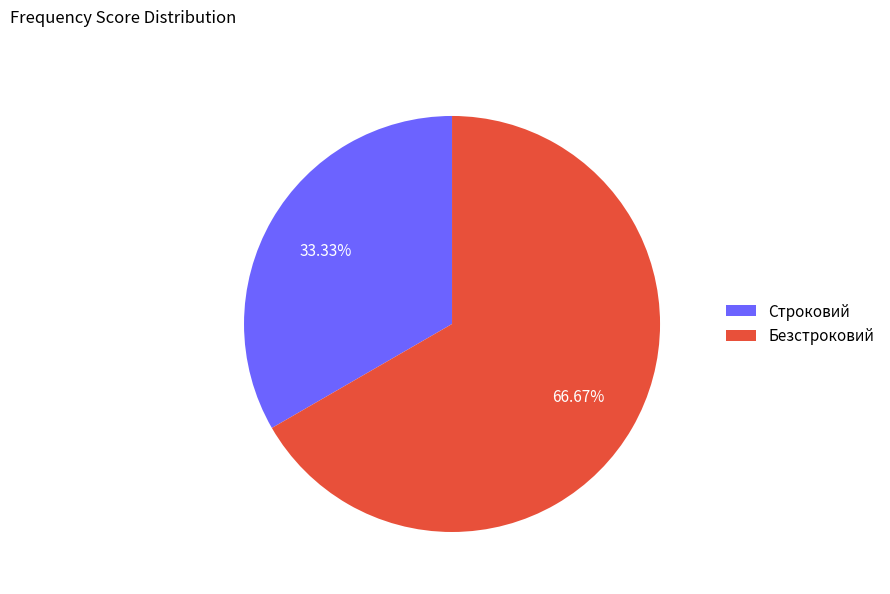

What is the ratio of the value at Безстроковий to the value at Строковий?

2.0